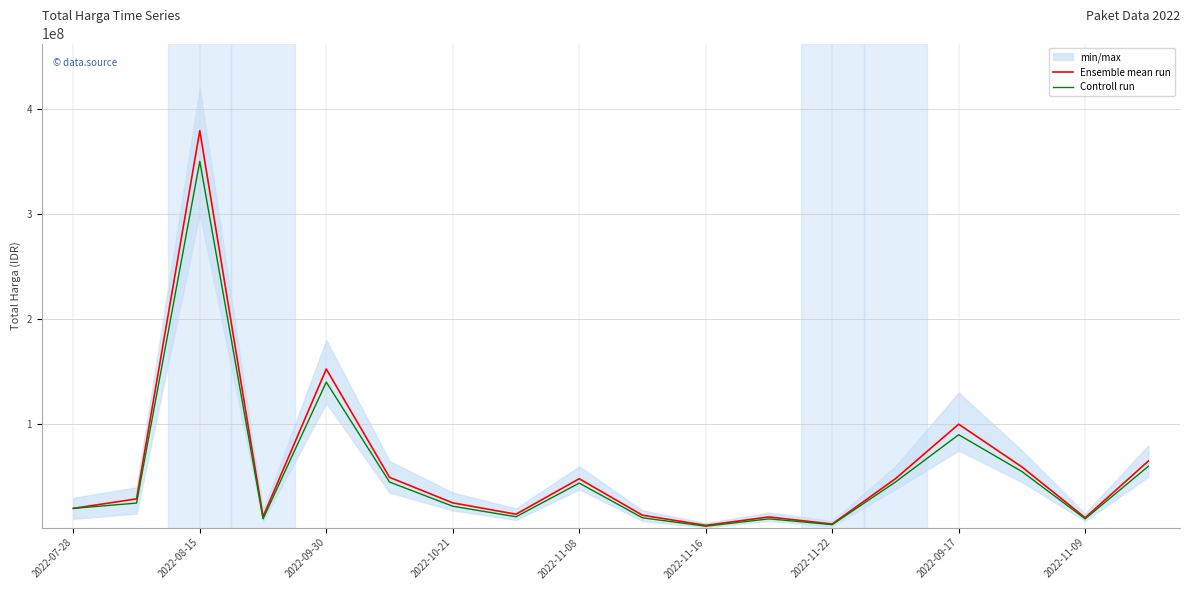

Rank the series at 2022-07-28 from lowest to highest value.

Ensemble mean run, Controll run